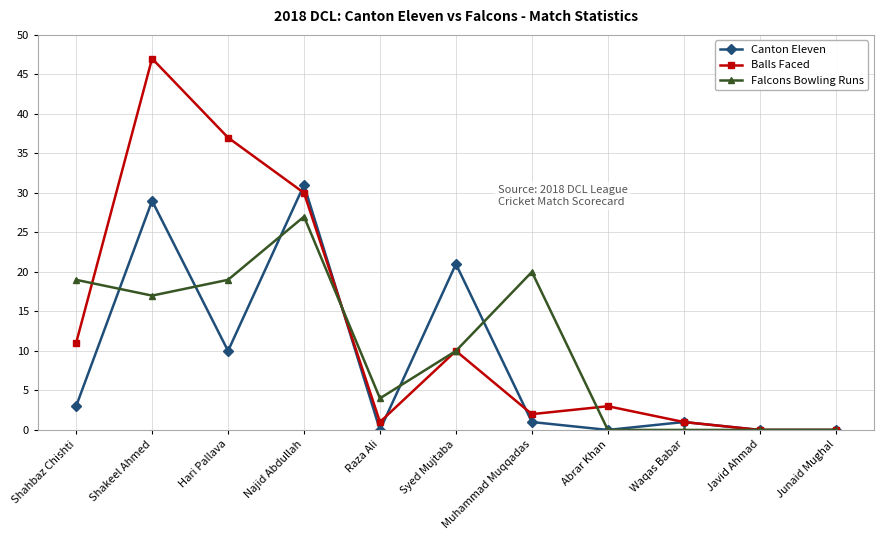

What is the greatest value displayed?

47